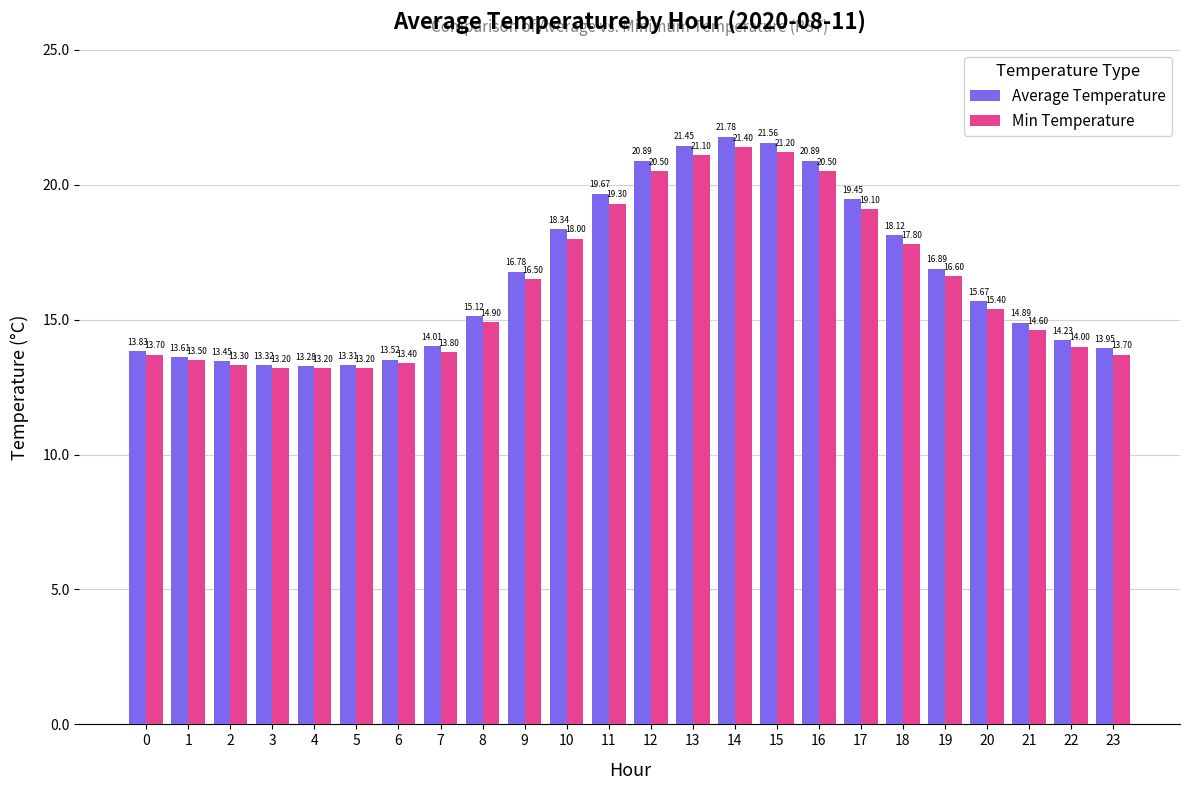

At which label does Average Temperature first exceed 15?

8